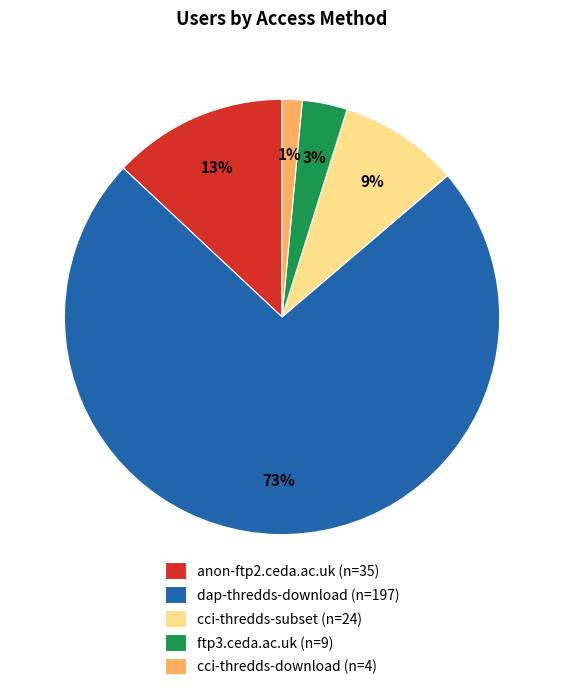

Which category has the smallest portion of the pie?

cci-thredds-download